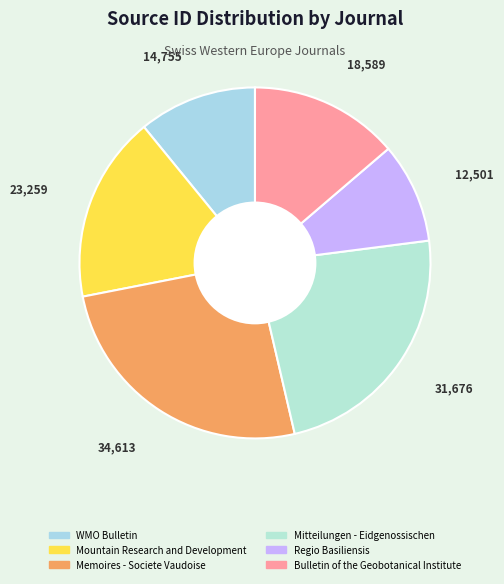

Does any single category account for the majority?

No